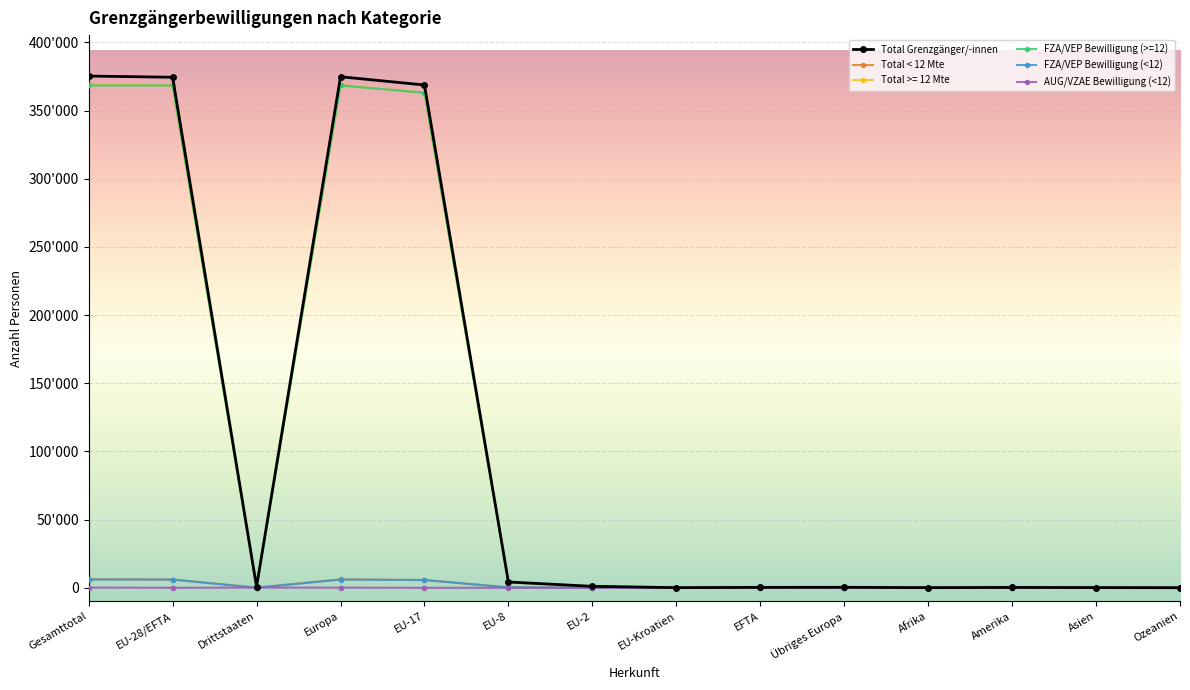

Where do Total < 12 Mte and FZA/VEP Bewilligung (>=12) first cross each other?

EU-28/EFTA and Drittstaaten